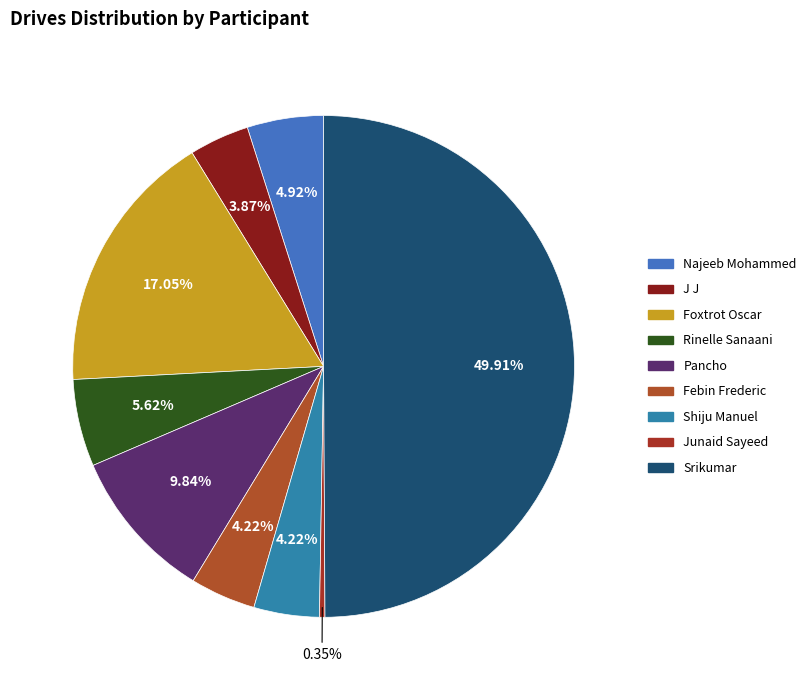

To the nearest percent, what percentage of the pie is Shiju Manuel?

4%